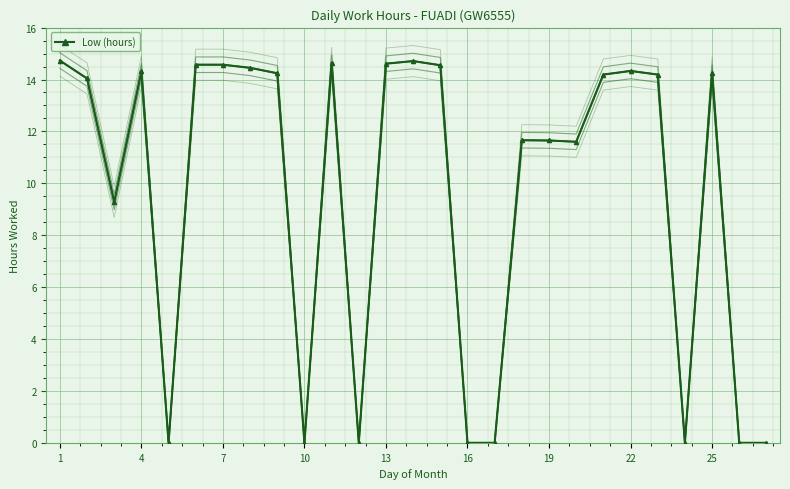

Between 17 and 20, which is larger?

20